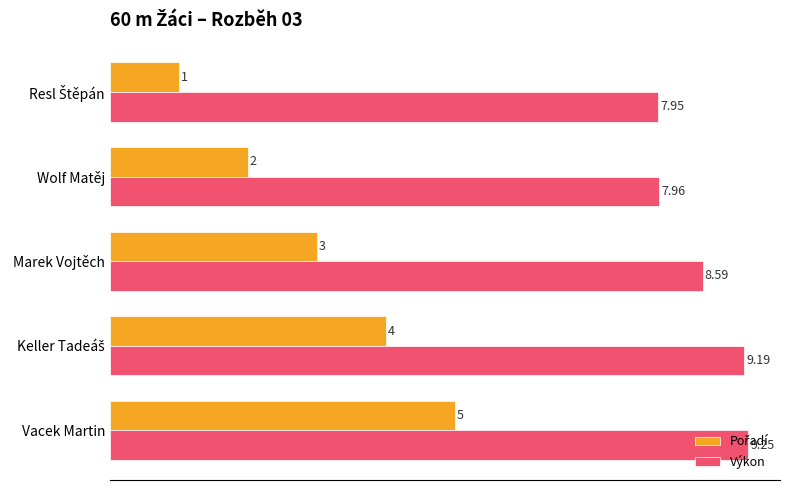

Which category has the highest value across all series?

Vacek Martin